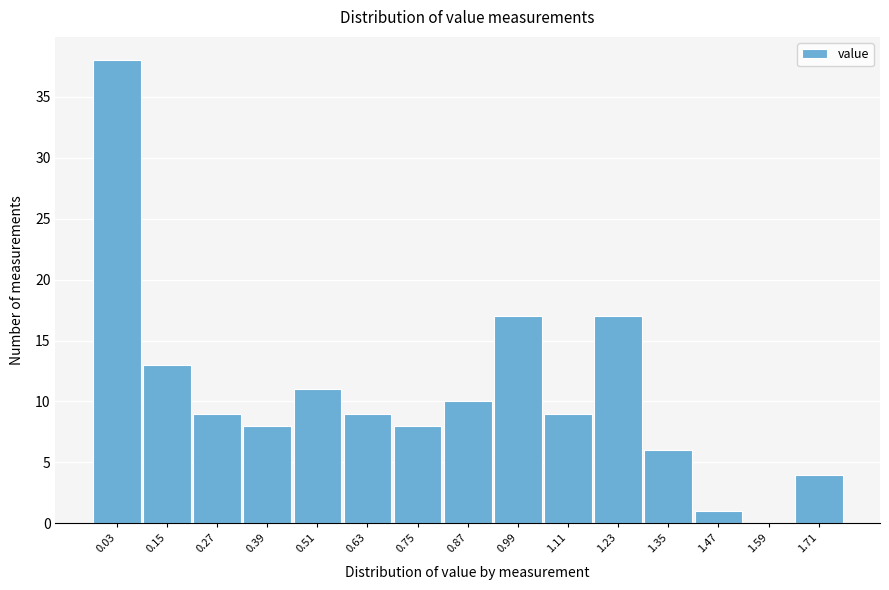

Reading left to right, transcribe all the data shown in this chart.

0.03=38	0.15=13	0.27=9	0.39=8	0.51=11	0.63=9	0.75=8	0.87=10	0.99=17	1.11=9	1.23=17	1.35=6	1.47=1	1.59=0	1.71=4